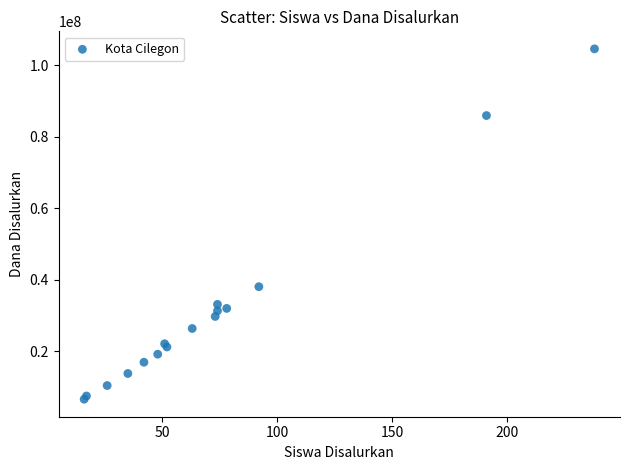

What Y value in the scatter plot is closest to 55575000?

38025000